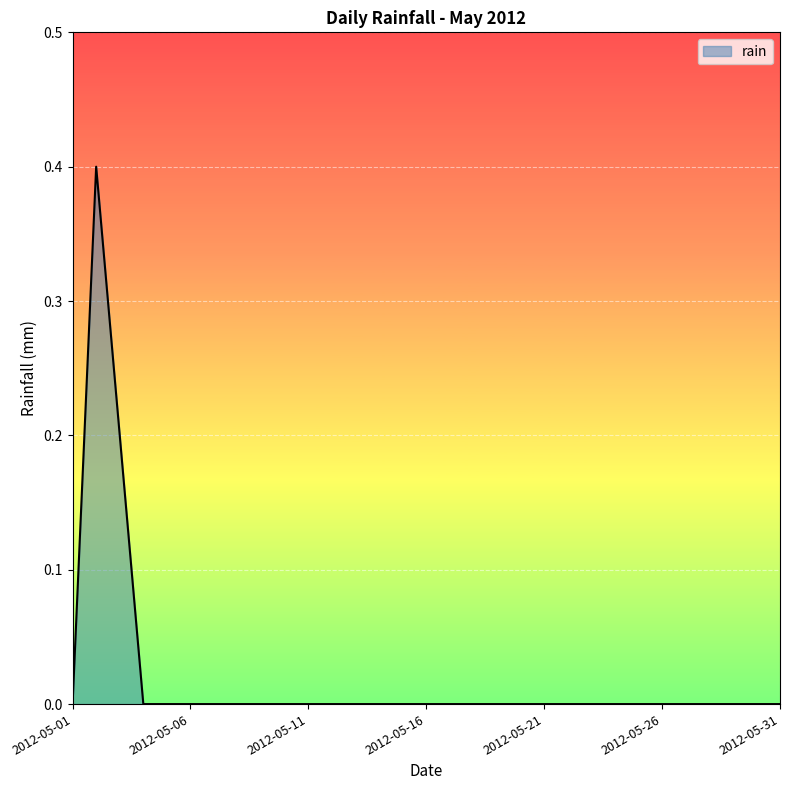

What is the greatest value displayed?

0.4